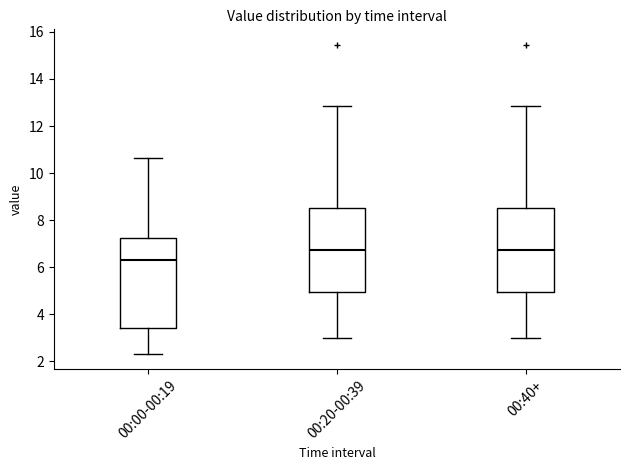

Reading left to right, read every box against the y-axis: the position of its median line, the range the box covers, and the ends of its whiskers. The values are not printed on the chart, so give them approximately, as read against the axis.

00:00-00:19: median 6.4, box 3.4 to 7.2, whiskers 2.4 to 10.6
00:20-00:39: median 6.8, box 5.0 to 8.6, whiskers 3.0 to 12.8
00:40+: median 6.8, box 5.0 to 8.6, whiskers 3.0 to 12.8